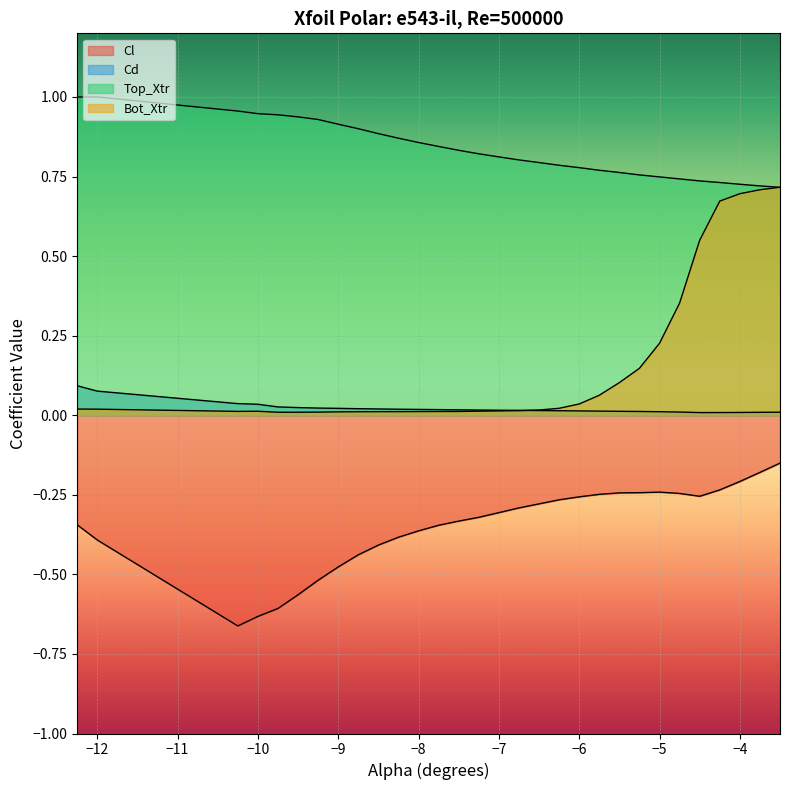

What is the spread (max minus min) of values at −11?

1.6